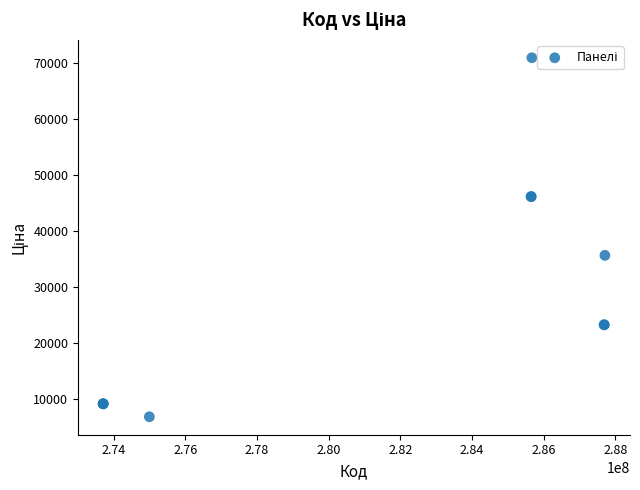

What Y value in the scatter plot is closest to 38887?

35659.4